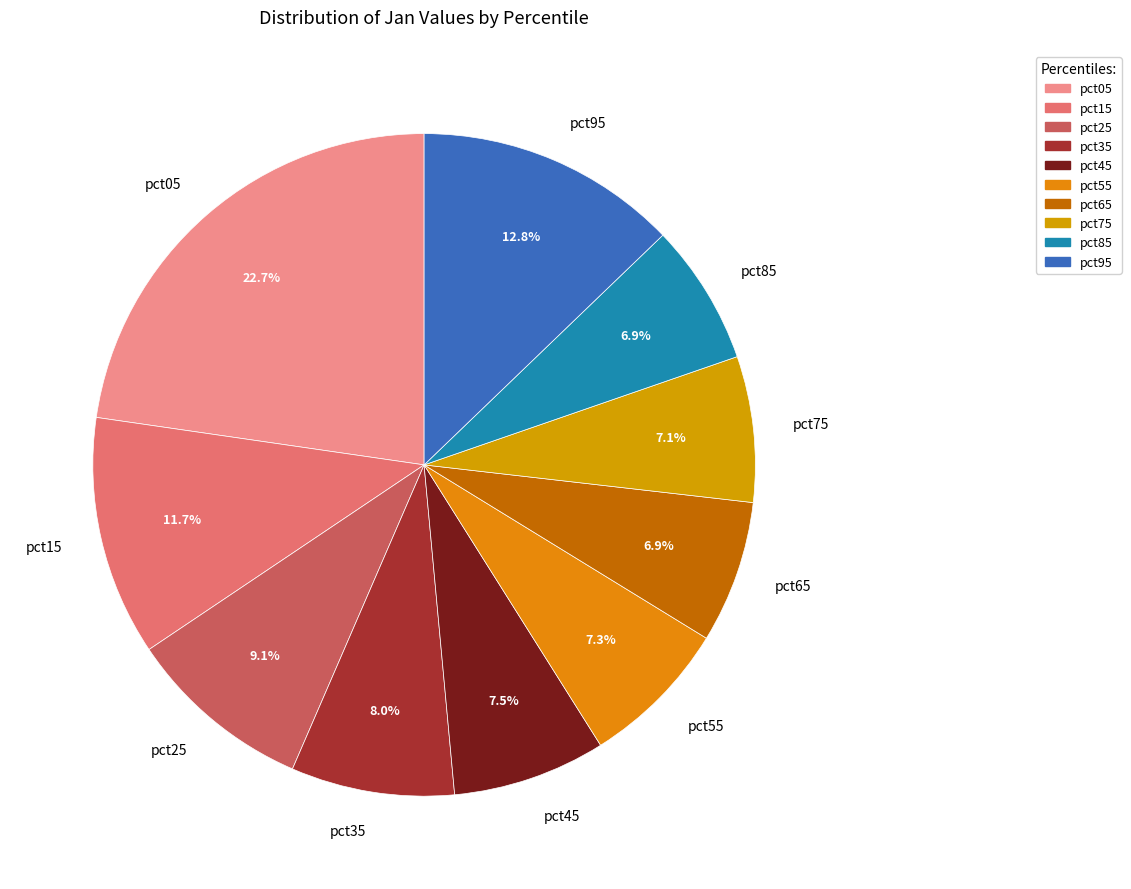

Is there a majority slice in this chart?

No